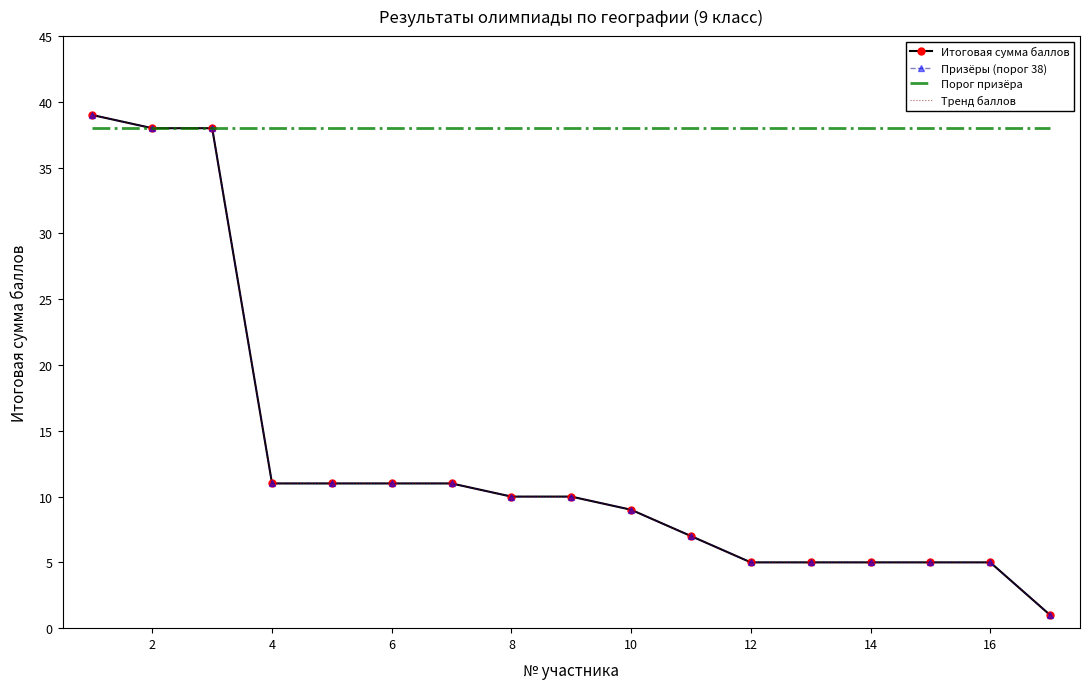

What is the value of the Тренд баллов point at the 2nd from the left?

38